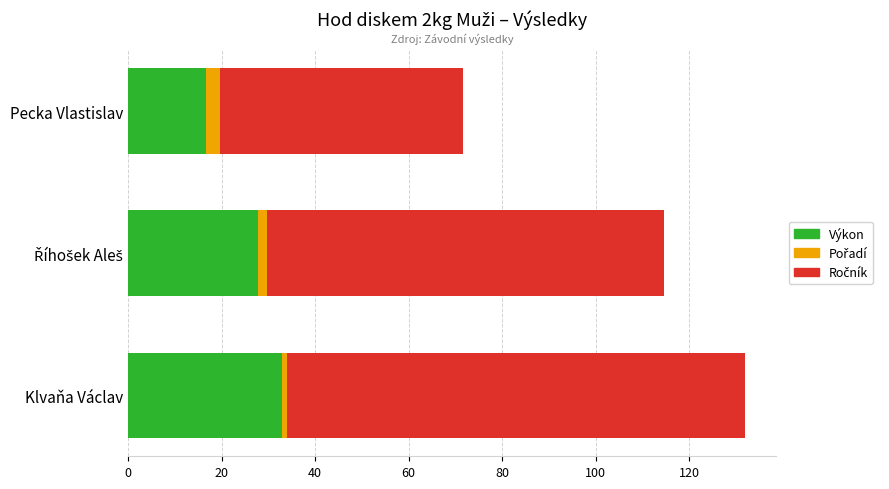

What is the lowest value of the Výkon series?

16.7